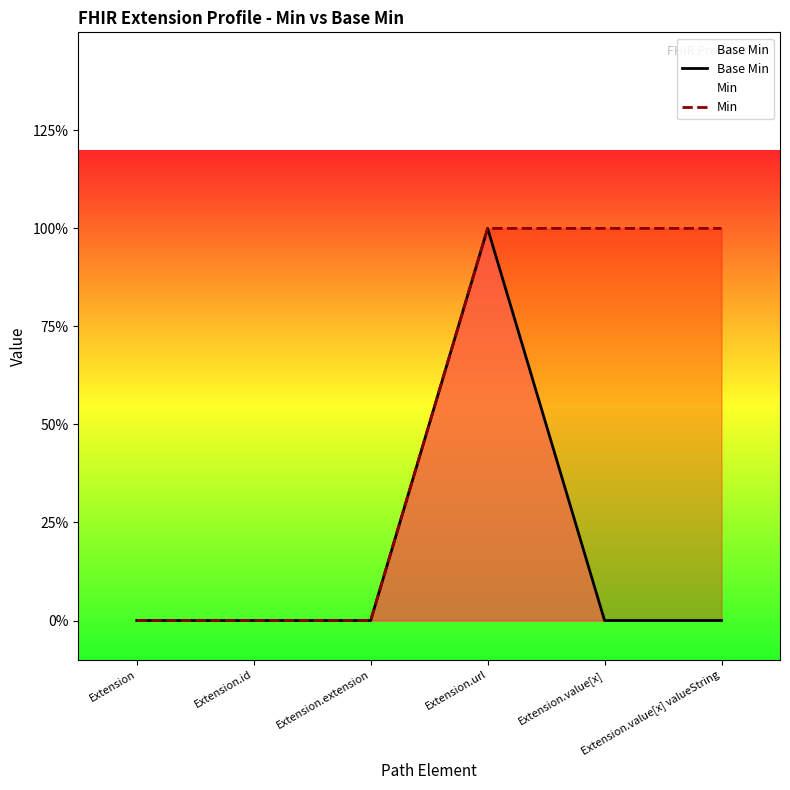

At how many categories does at least one series exceed 0?

3